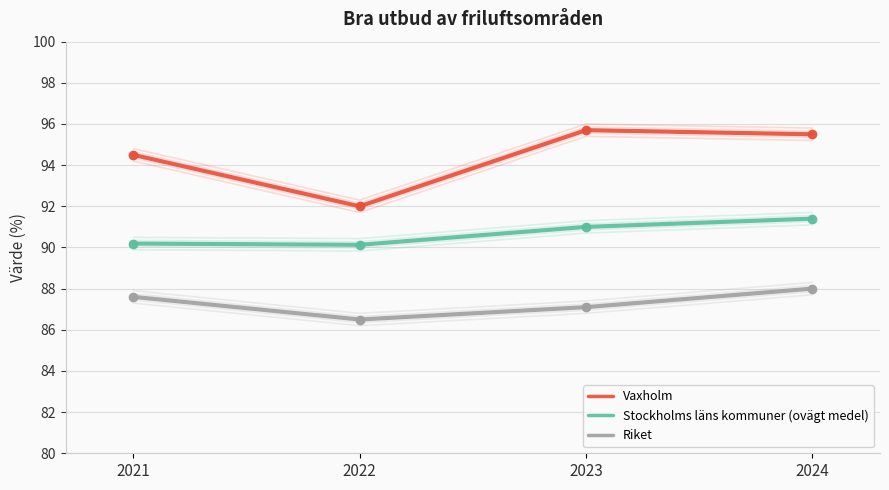

What is the value of the Riket point at the 2nd from the left?

86.5